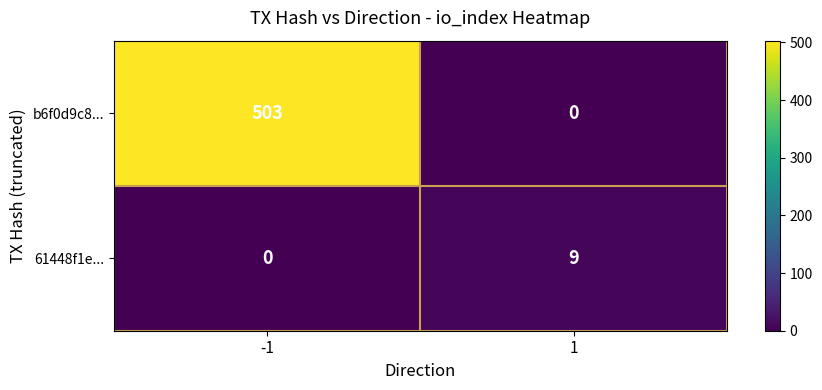

What is the sum of all 61448f1e... values?

9